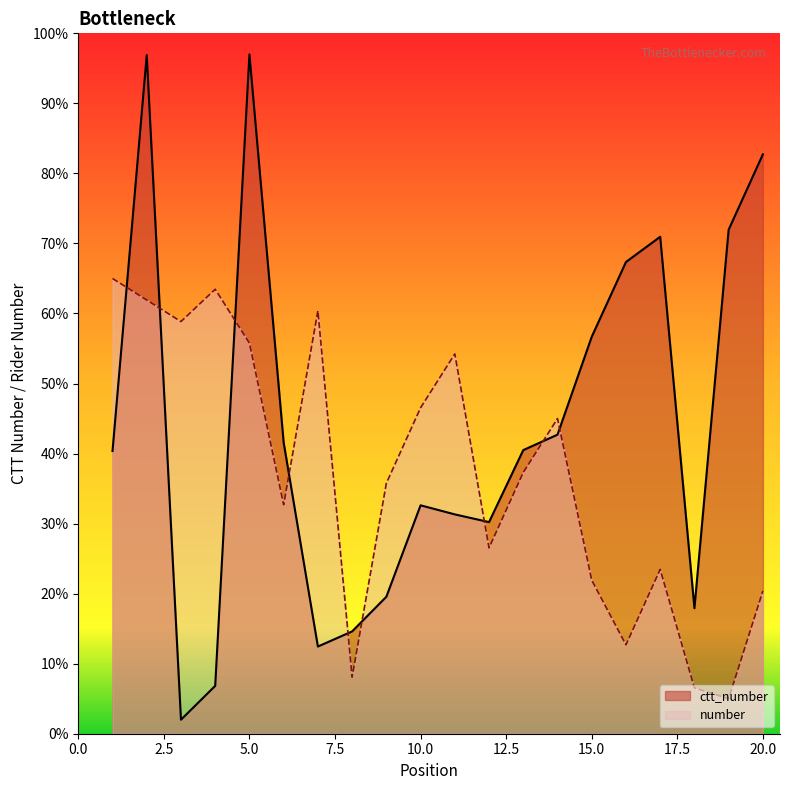

Is it true that number equals 8.1 at 8?

True